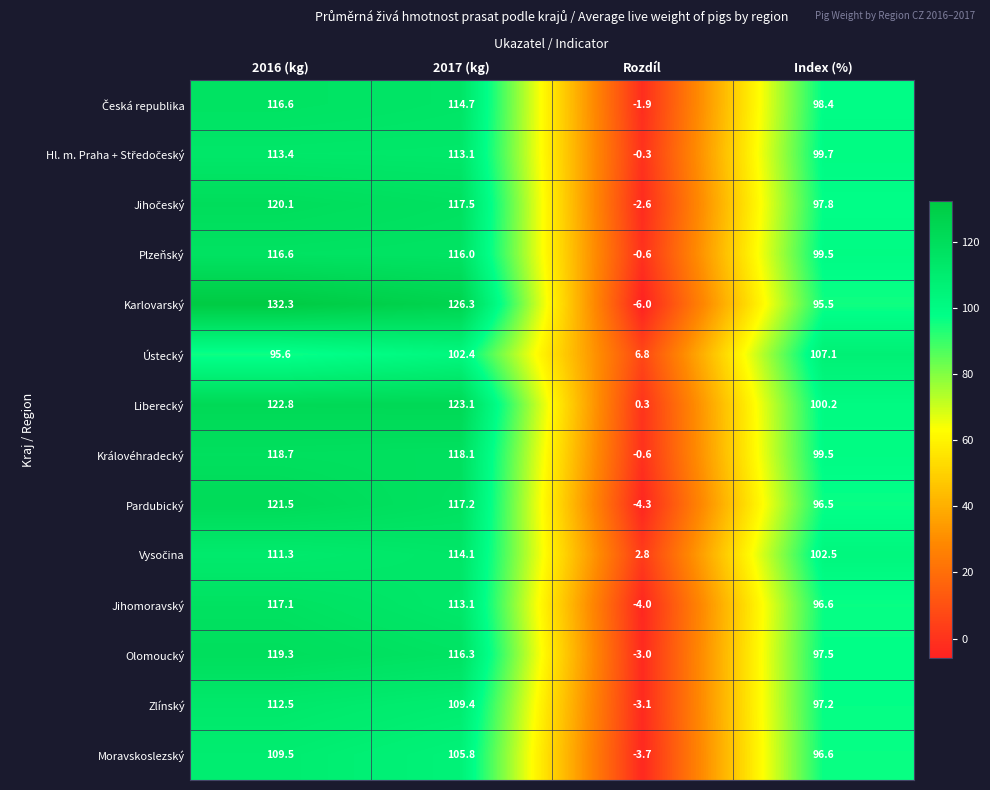

How many categories are shown in the chart?

4